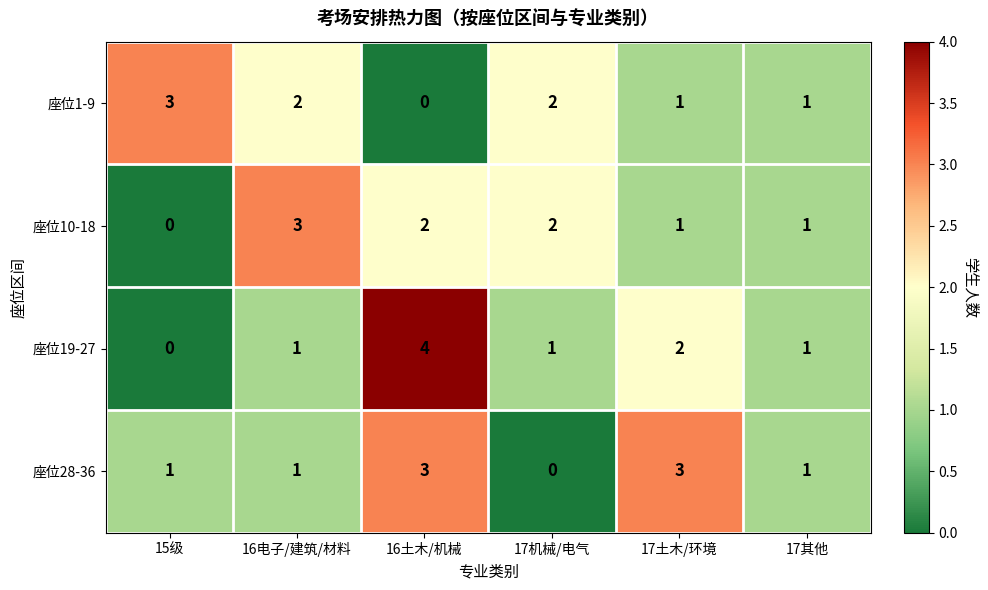

How many data points in 座位10-18 are less than 2?

3